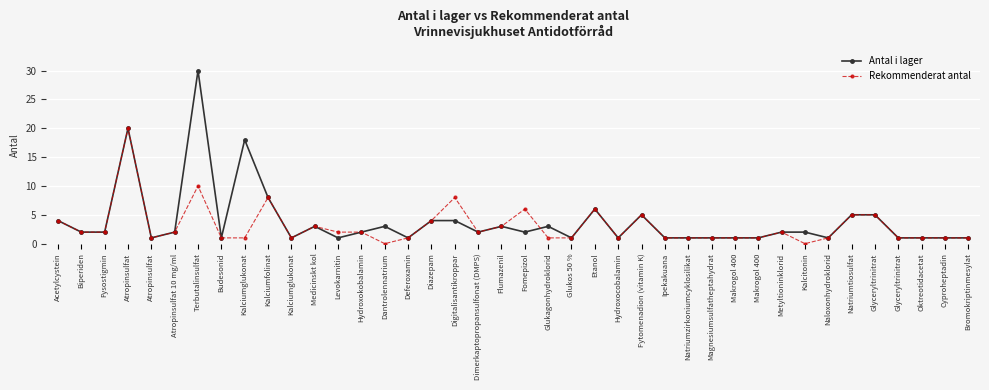

Reading left to right, what are all the values shown in this chart?

Antal i lager: 4	2	2	20	1	2	30	1	18	8	1	3	1	2	3	1	4	4	2	3	2	3	1	6	1	5	1	1	1	1	1	2	2	1	5	5	1	1	1	1
Rekommenderat antal: 4	2	2	20	1	2	10	1	1	8	1	3	2	2	0	1	4	8	2	3	6	1	1	6	1	5	1	1	1	1	1	2	0	1	5	5	1	1	1	1